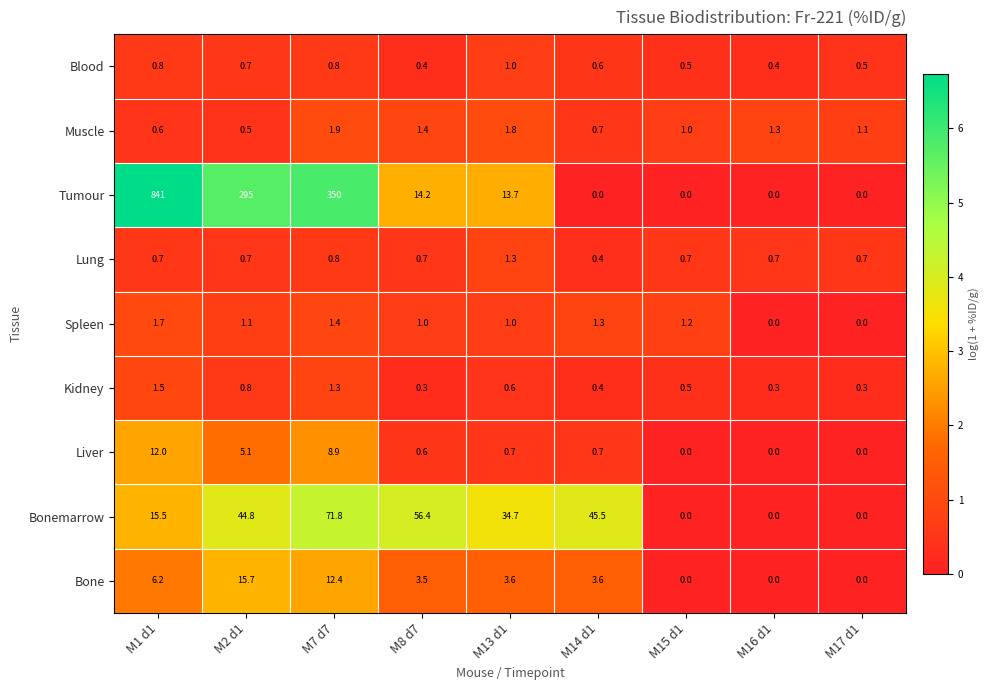

Is it true that Tumour equals 0.0 at M16 d1?

True